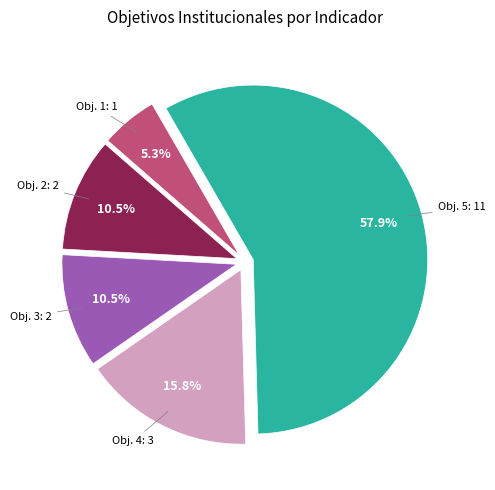

Is there a majority slice in this chart?

Yes